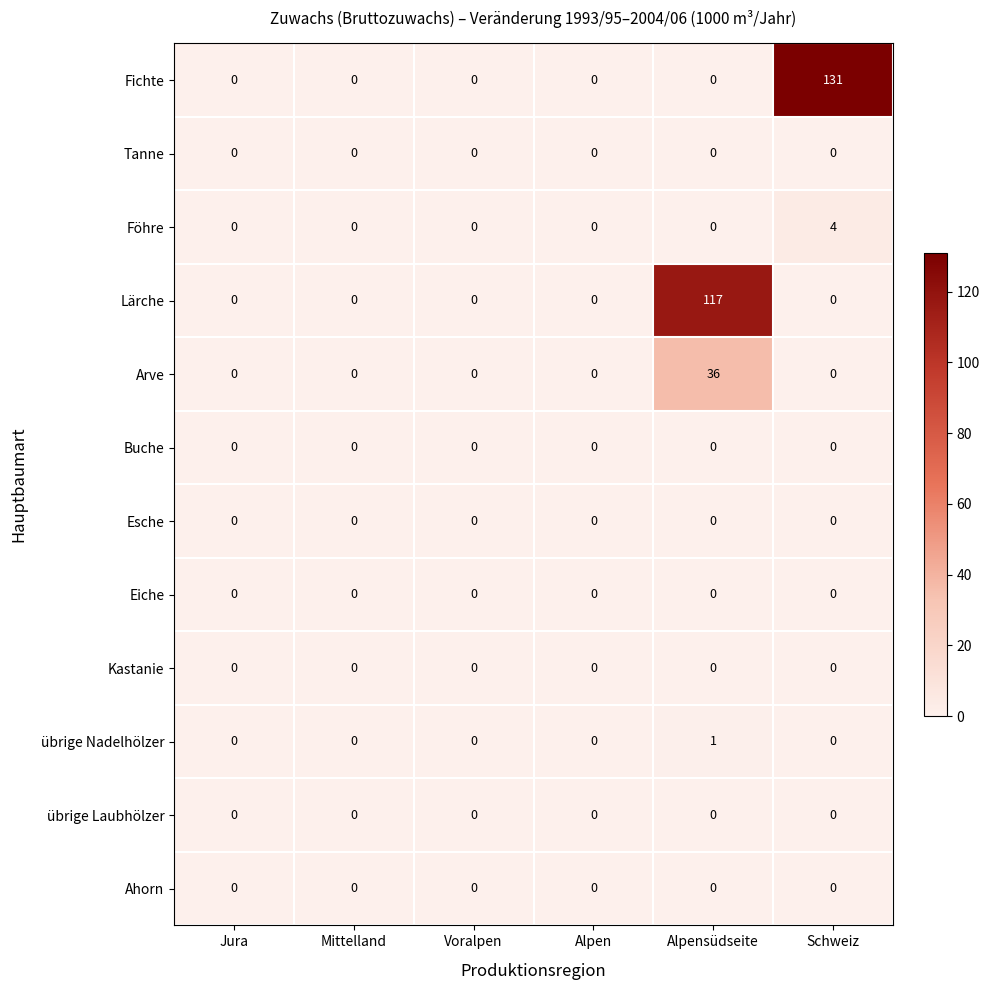

What is the greatest value displayed?

131